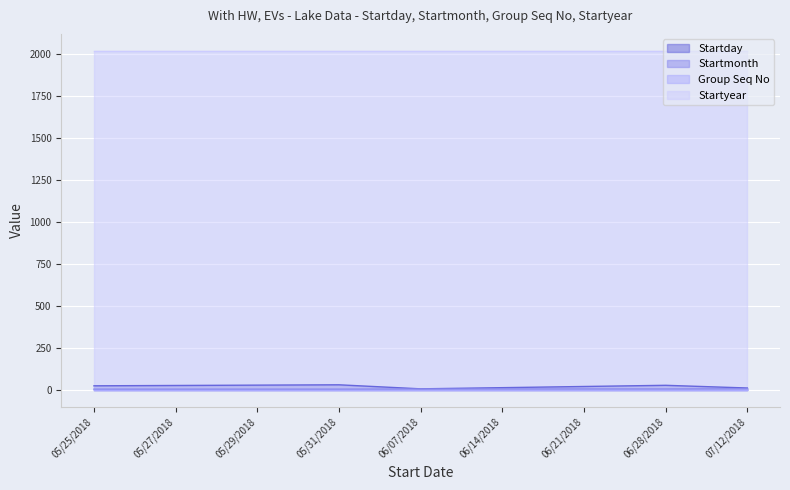

Rank the categories by Startday value from highest to lowest.

05/31/2018, 05/29/2018, 06/28/2018, 05/27/2018, 05/25/2018, 06/21/2018, 06/14/2018, 07/12/2018, 06/07/2018